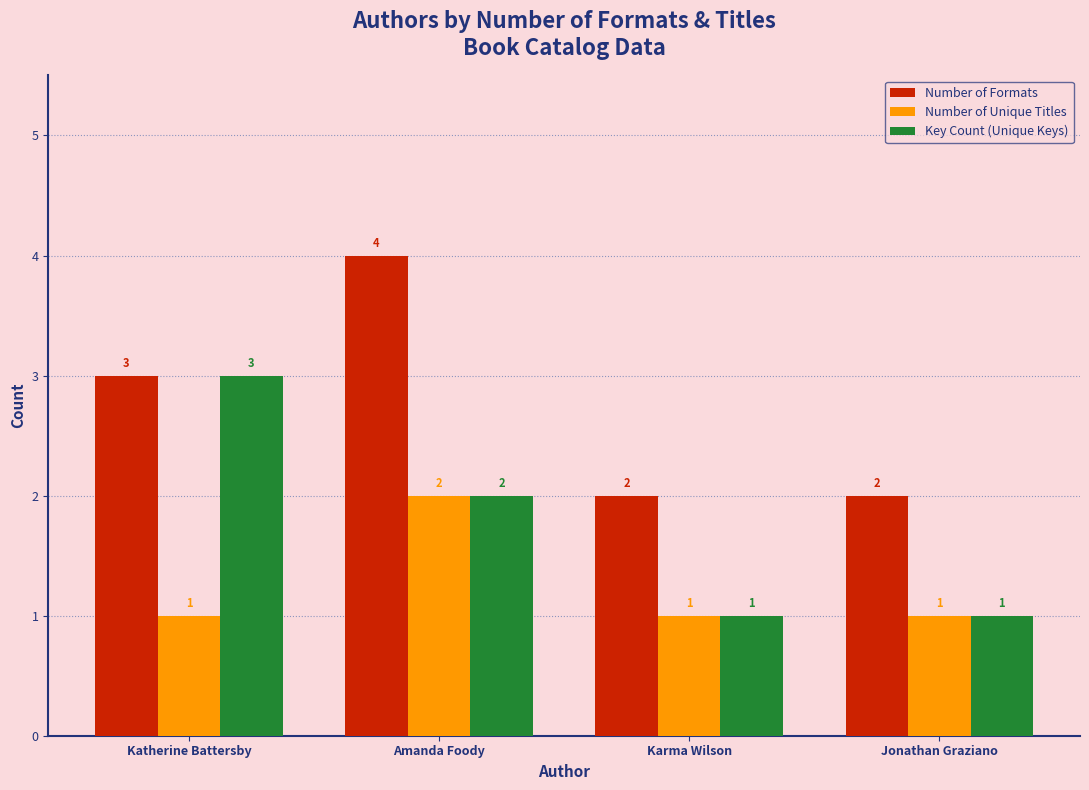

Which series has the largest total across all categories?

Number of Formats